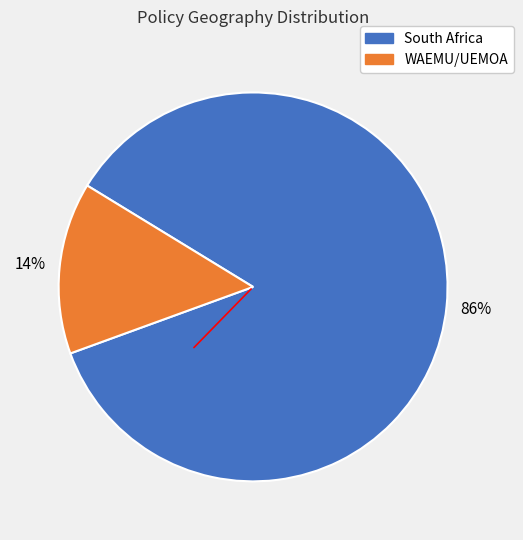

Is there a majority slice in this chart?

Yes